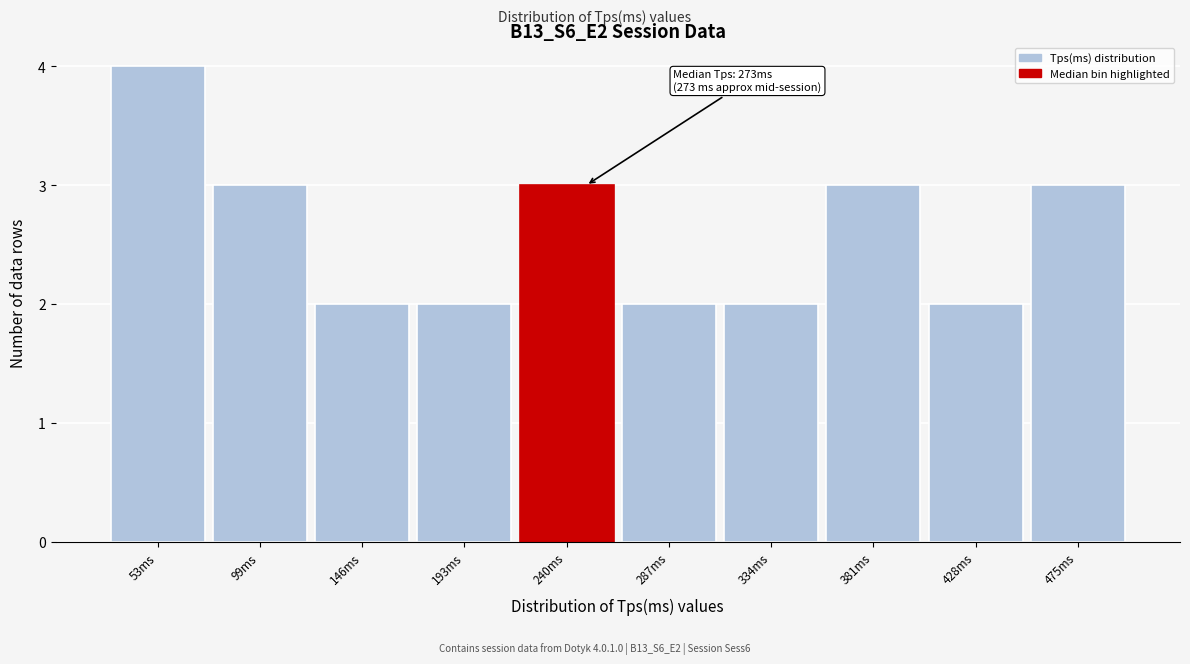

Reading right to left, transcribe all the data shown in this chart.

3	2	3	2	2	3	2	2	3	4